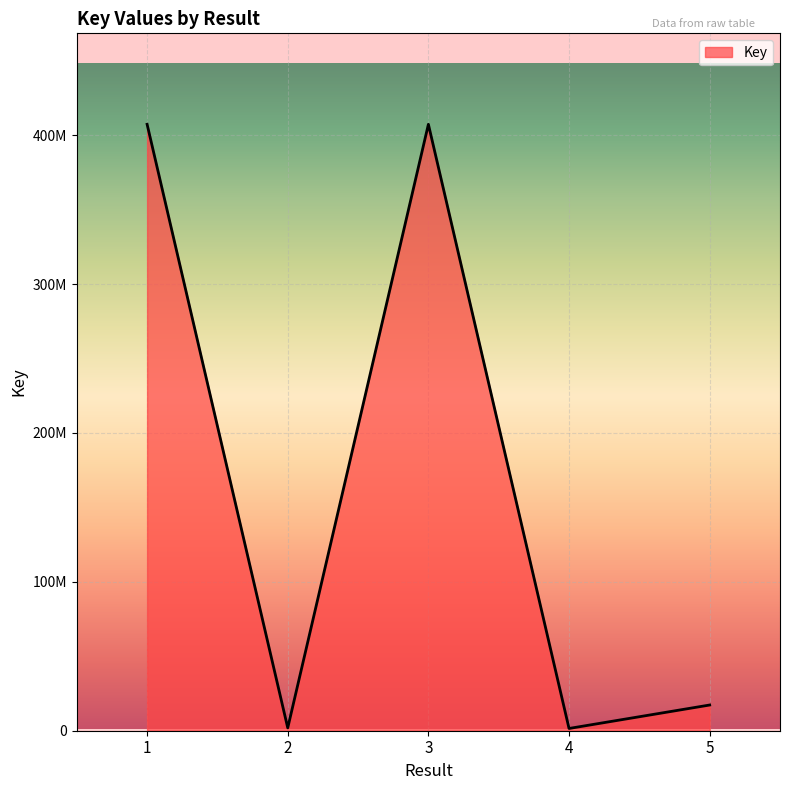

The value at 2 is 1907231. True or false?

True